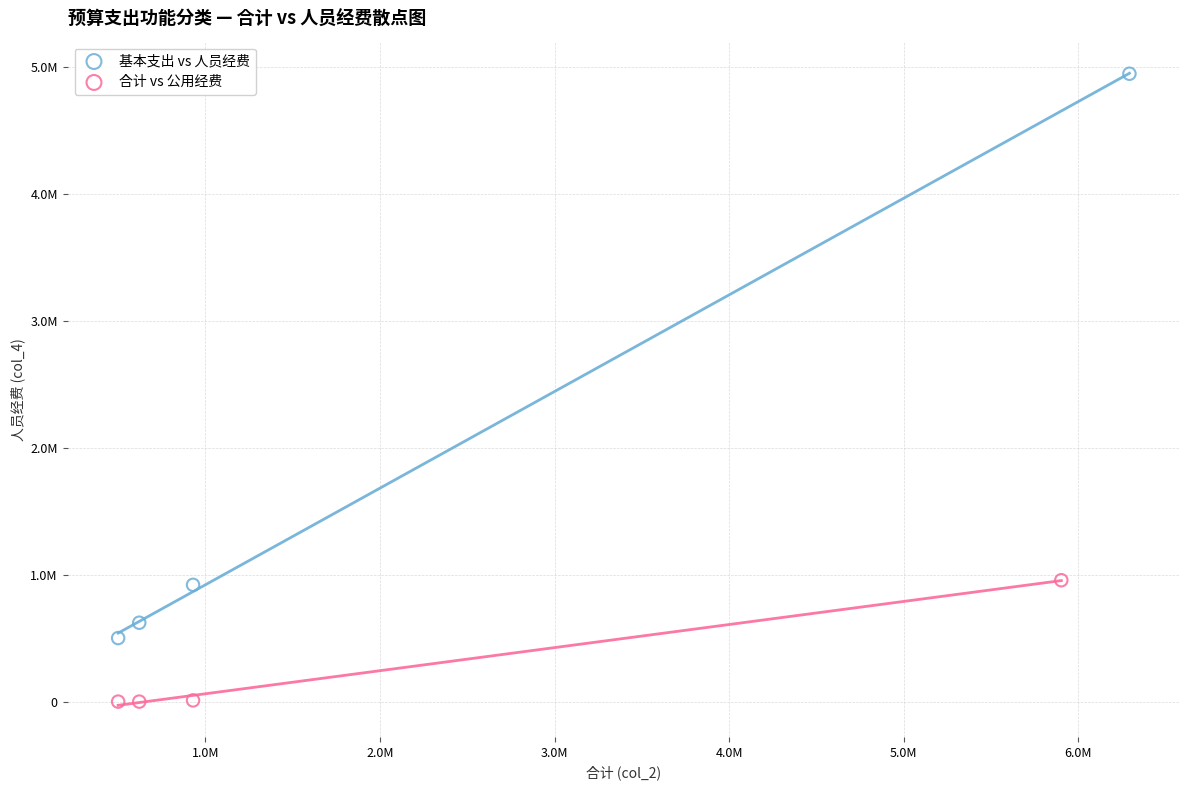

What are all the series names shown in the legend?

基本支出 vs 人员经费, 合计 vs 公用经费